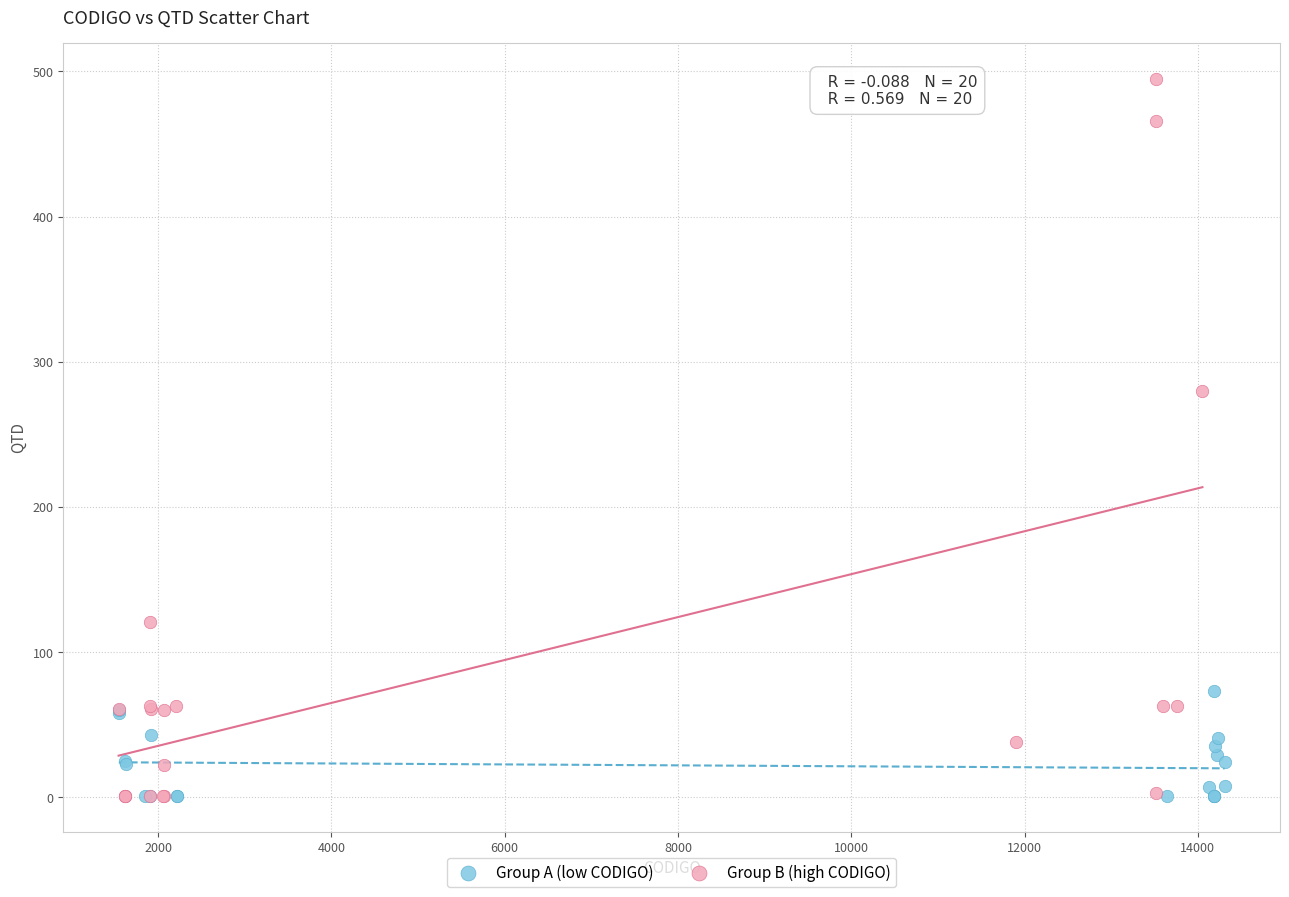

Which series reaches the maximum Y coordinate?

Group B (high CODIGO)